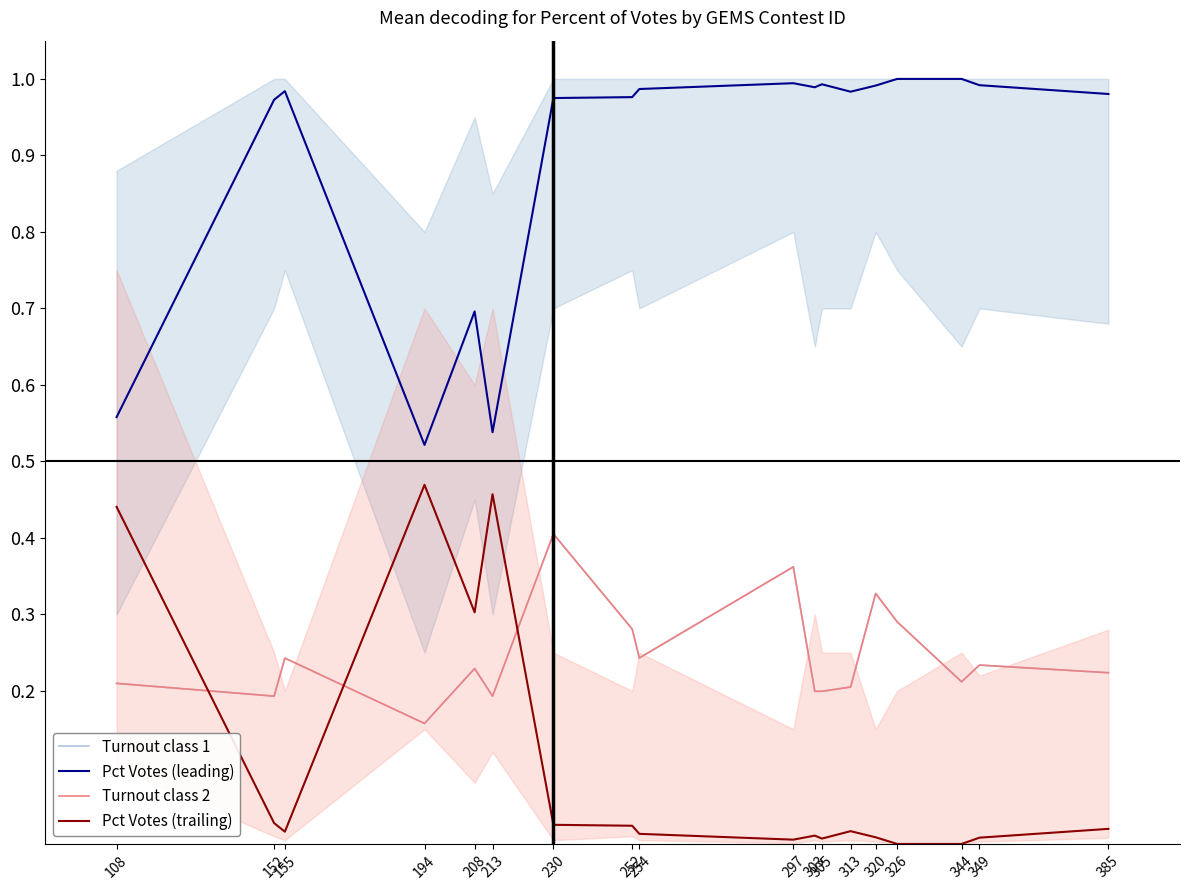

What is the average value of the Pct Votes (trailing) series?

0.1